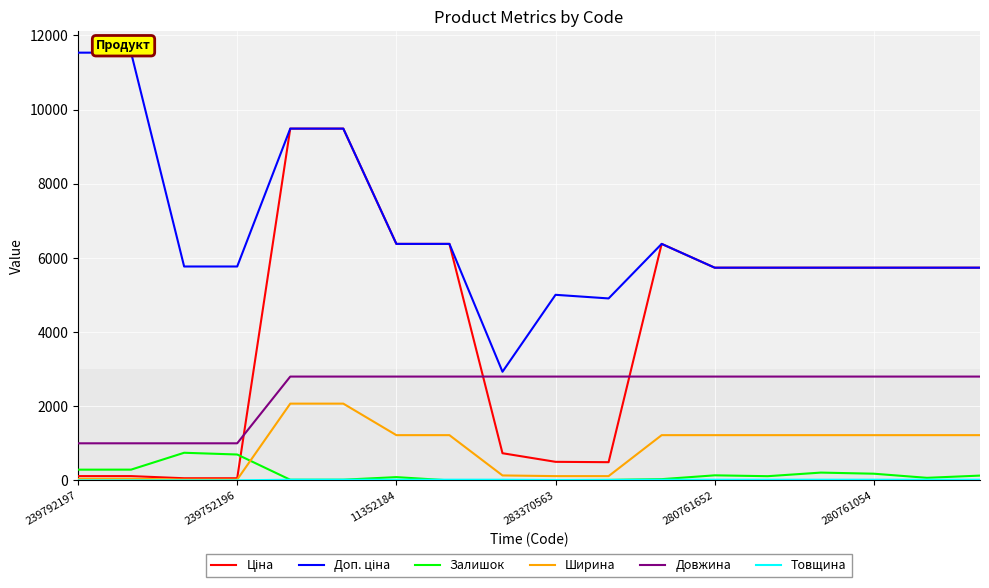

True or false: Довжина and Ширина intersect in this chart.

False